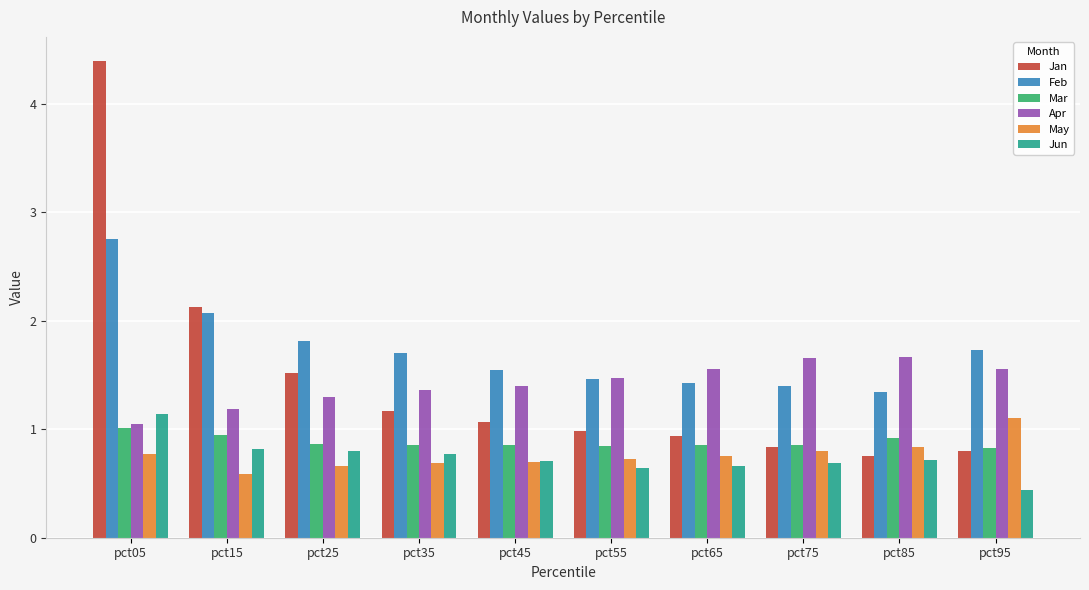

Rank the series at pct35 from lowest to highest value.

May, Jun, Mar, Jan, Apr, Feb